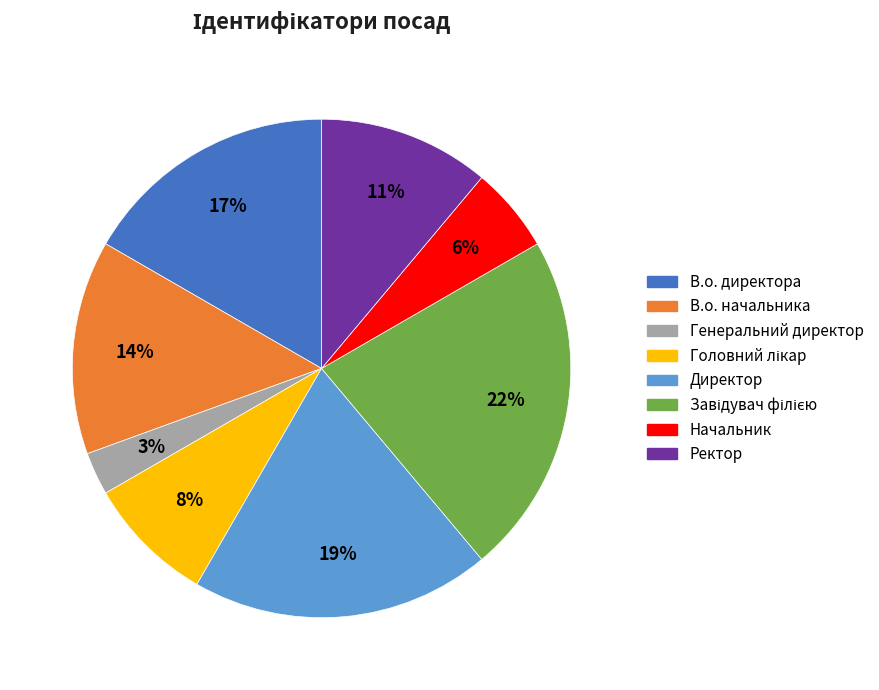

True or false: Начальник accounts for 1% of the total.

False